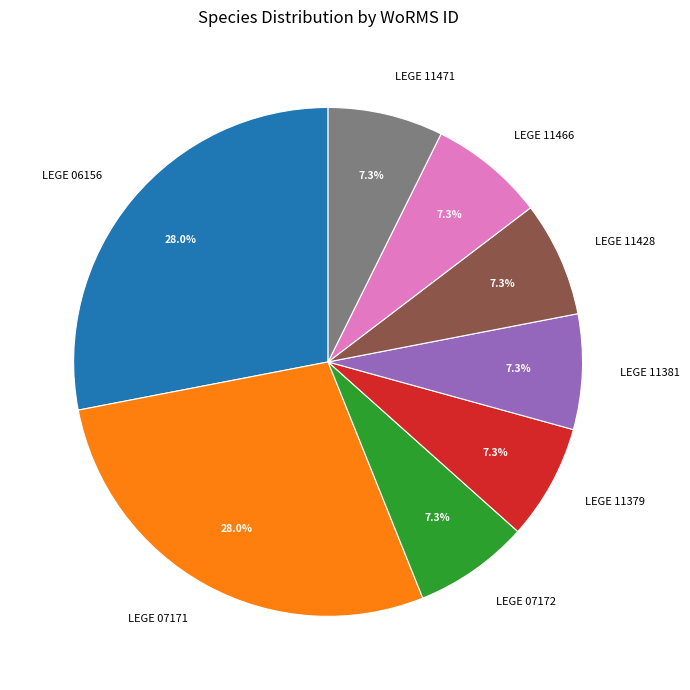

What percentage do LEGE 06156 and LEGE 11466 together represent?

35.4%